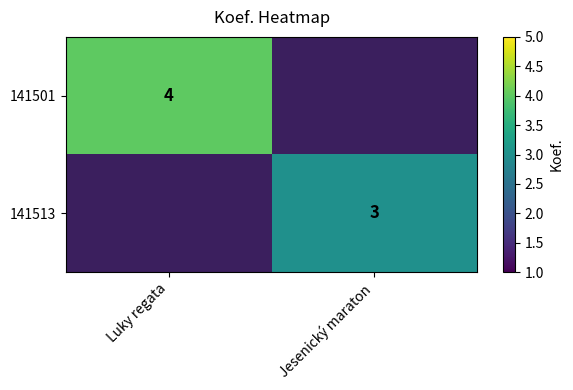

True or false: 141513 has a value of 3 at Jesenický maraton.

True